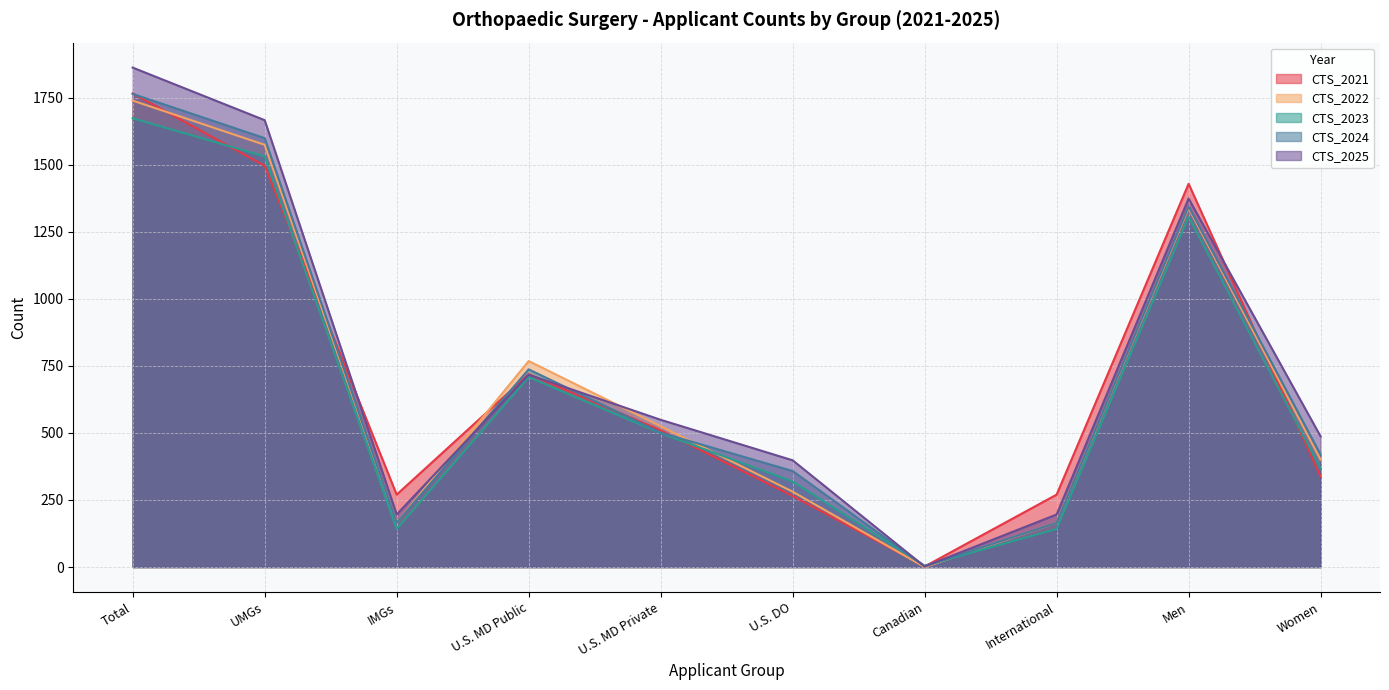

Reading left to right, what are all the values shown in this chart?

CTS_2021: Total=1766	UMGs=1496	IMGs=270	U.S. MD Public=719	U.S. MD Private=510	U.S. DO=265	Canadian=2	International=270	Men=1429	Women=337
CTS_2022: Total=1739	UMGs=1574	IMGs=165	U.S. MD Public=768	U.S. MD Private=525	U.S. DO=281	Canadian=0	International=165	Men=1338	Women=400
CTS_2023: Total=1673	UMGs=1531	IMGs=142	U.S. MD Public=708	U.S. MD Private=499	U.S. DO=319	Canadian=5	International=142	Men=1306	Women=367
CTS_2024: Total=1764	UMGs=1599	IMGs=165	U.S. MD Public=737	U.S. MD Private=501	U.S. DO=358	Canadian=3	International=165	Men=1344	Women=419
CTS_2025: Total=1862	UMGs=1666	IMGs=196	U.S. MD Public=717	U.S. MD Private=549	U.S. DO=398	Canadian=2	International=196	Men=1374	Women=487